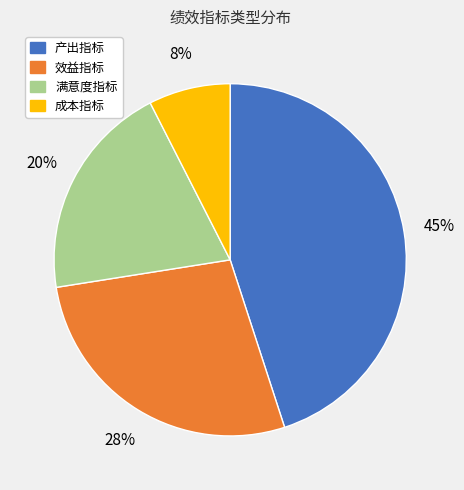

Does 产出指标 represent more than half of the total?

No